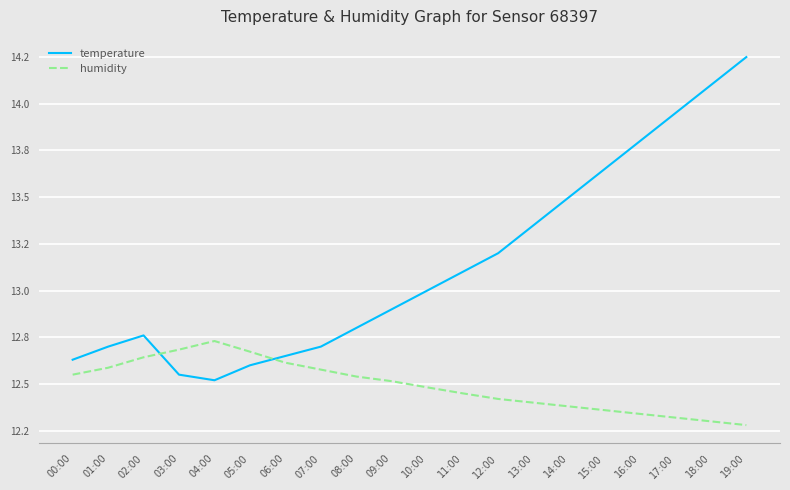

Between which two adjacent categories do temperature and humidity first intersect?

02:00 and 03:00